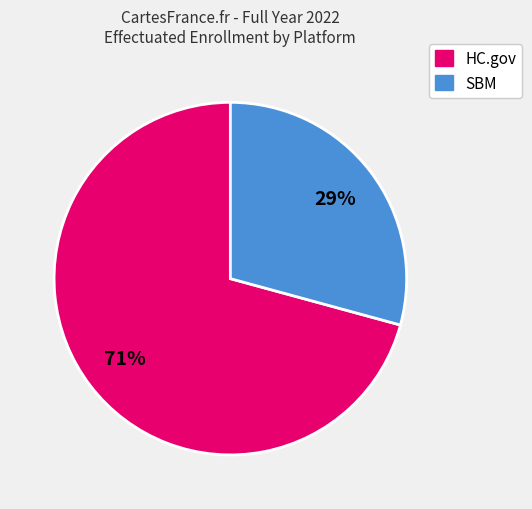

How many segments does this pie chart have?

2